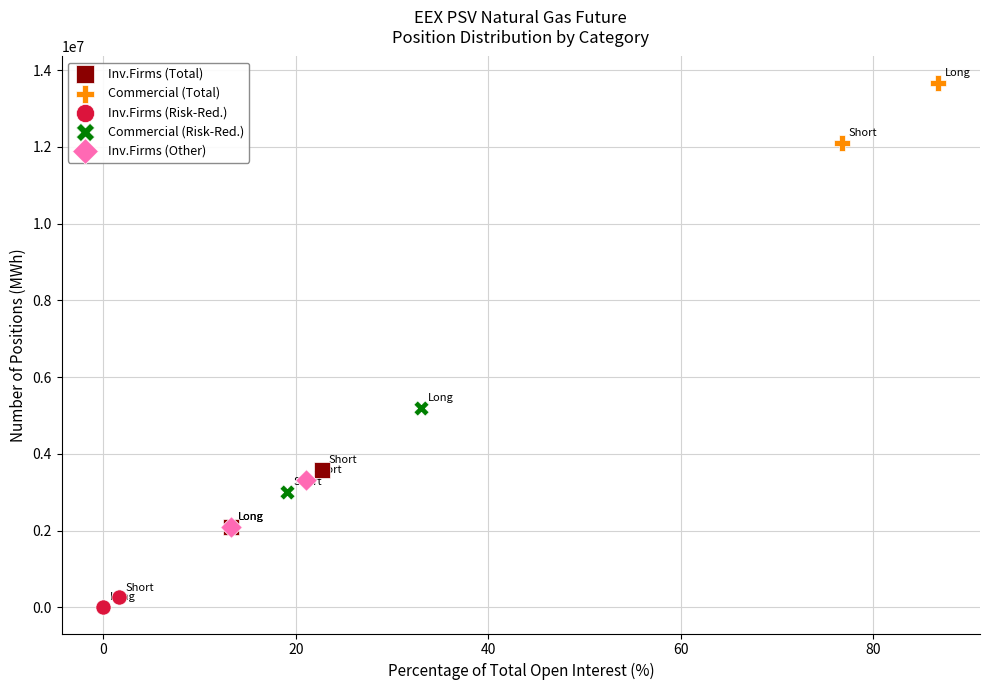

What are all the series names shown in the legend?

Inv.Firms (Total), Commercial (Total), Inv.Firms (Risk-Red.), Commercial (Risk-Red.), Inv.Firms (Other)